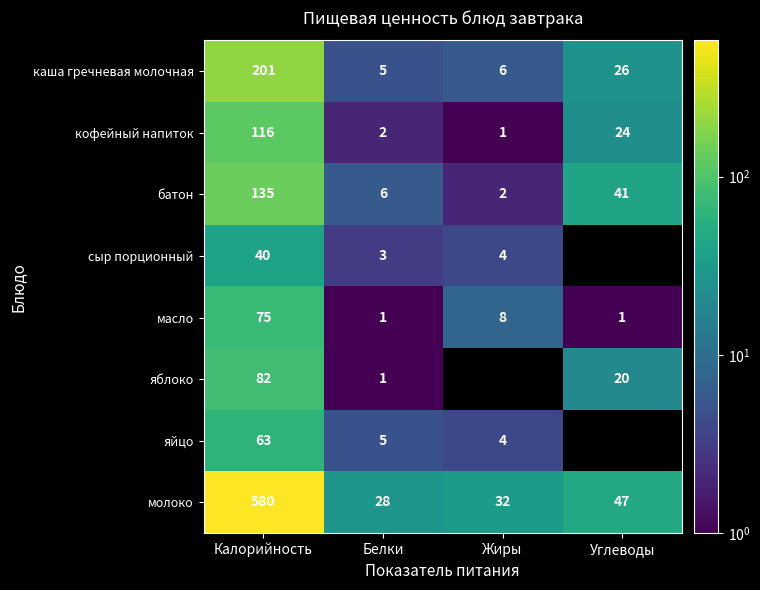

At which category is the sum across all series the highest?

Калорийность